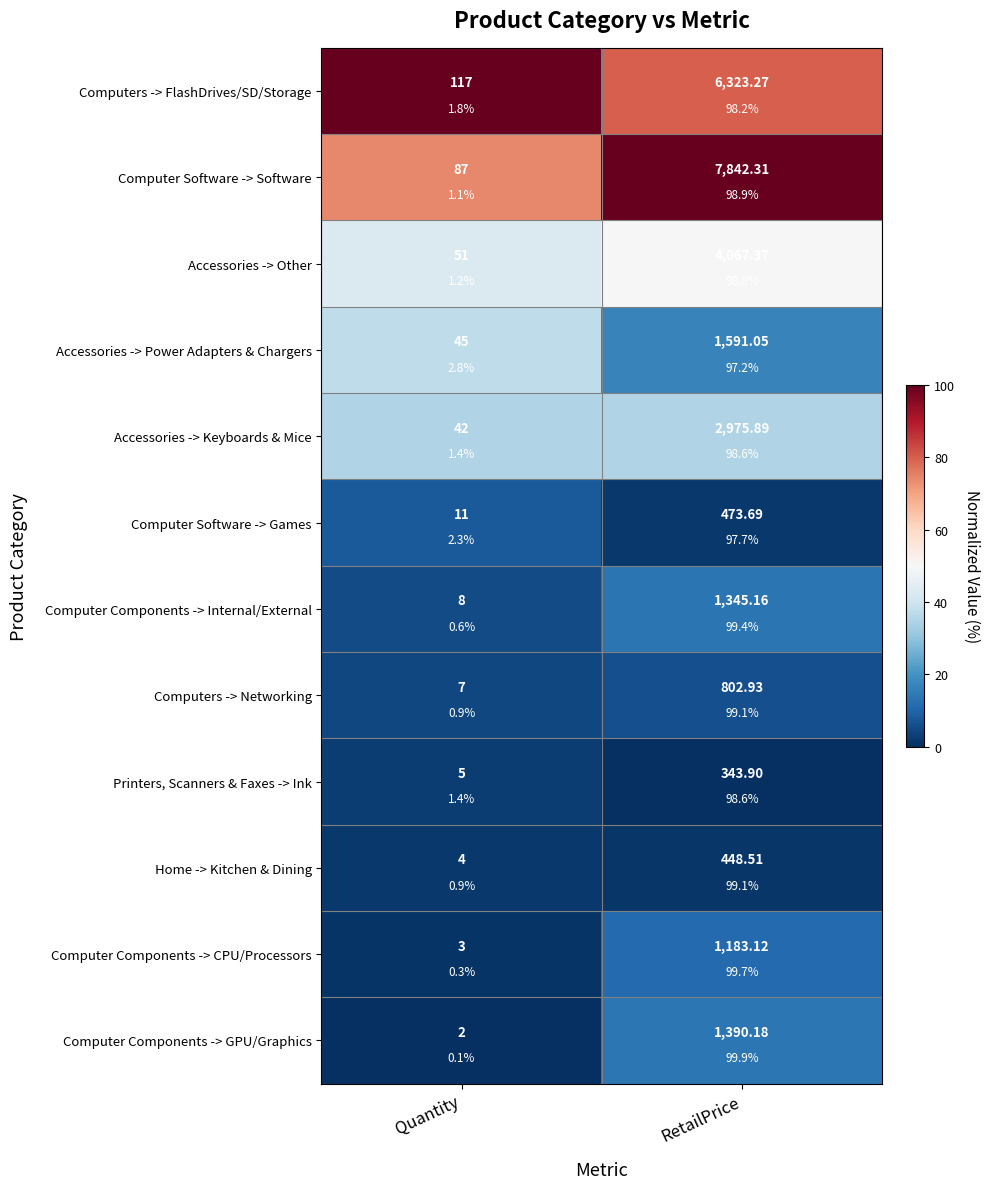

Which category has the lowest value in the Computers -> Networking series?

Quantity